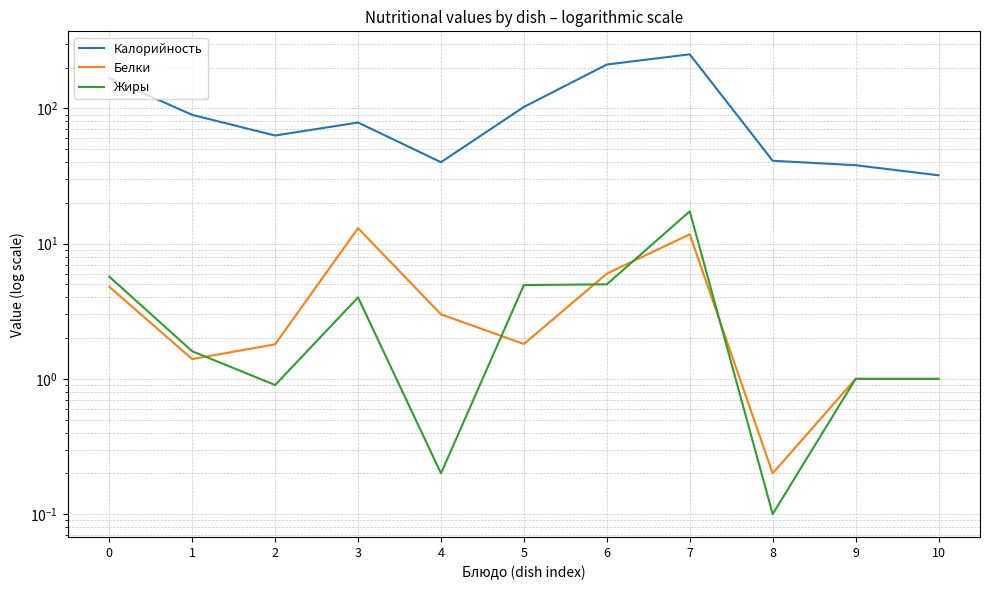

Reading right to left, what are all the values shown in this chart?

Калорийность: 10=32.0	9=38.0	8=41.0	7=251.1	6=211.0	5=102.5	4=40.0	3=78.6	2=63.0	1=89.5	0=167.4
Белки: 10=1.0	9=1.0	8=0.2	7=11.7	6=6.0	5=1.8	4=3.0	3=13.0	2=1.8	1=1.4	0=4.8
Жиры: 10=1.0	9=1.0	8=0.1	7=17.3	6=5.0	5=4.9	4=0.2	3=4.0	2=0.9	1=1.6	0=5.7